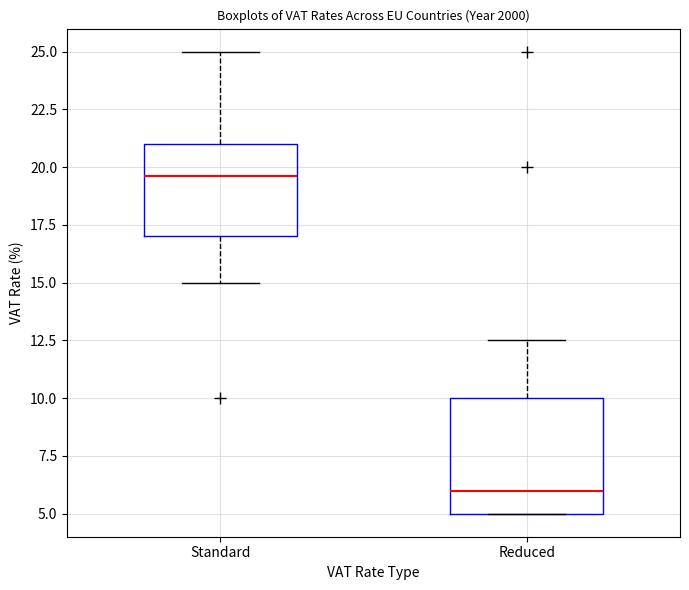

Comparing the boxes themselves (not the whiskers), which one is the tallest?

Reduced